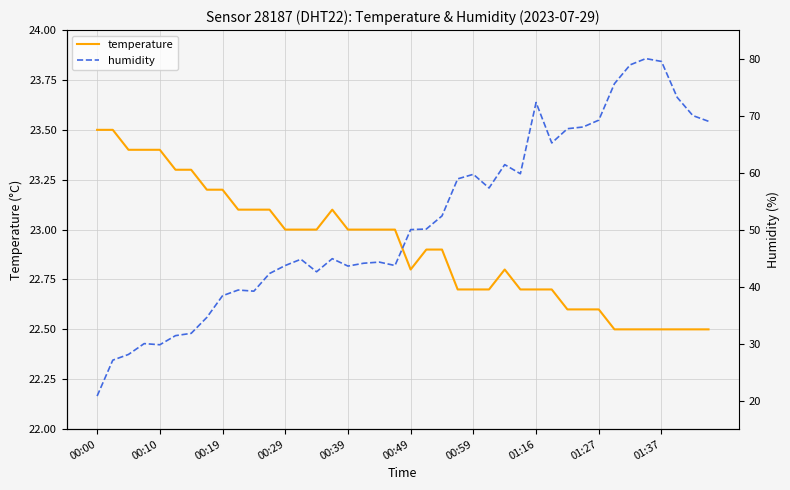

The value of temperature at 00:29 is 5.1. True or false?

False